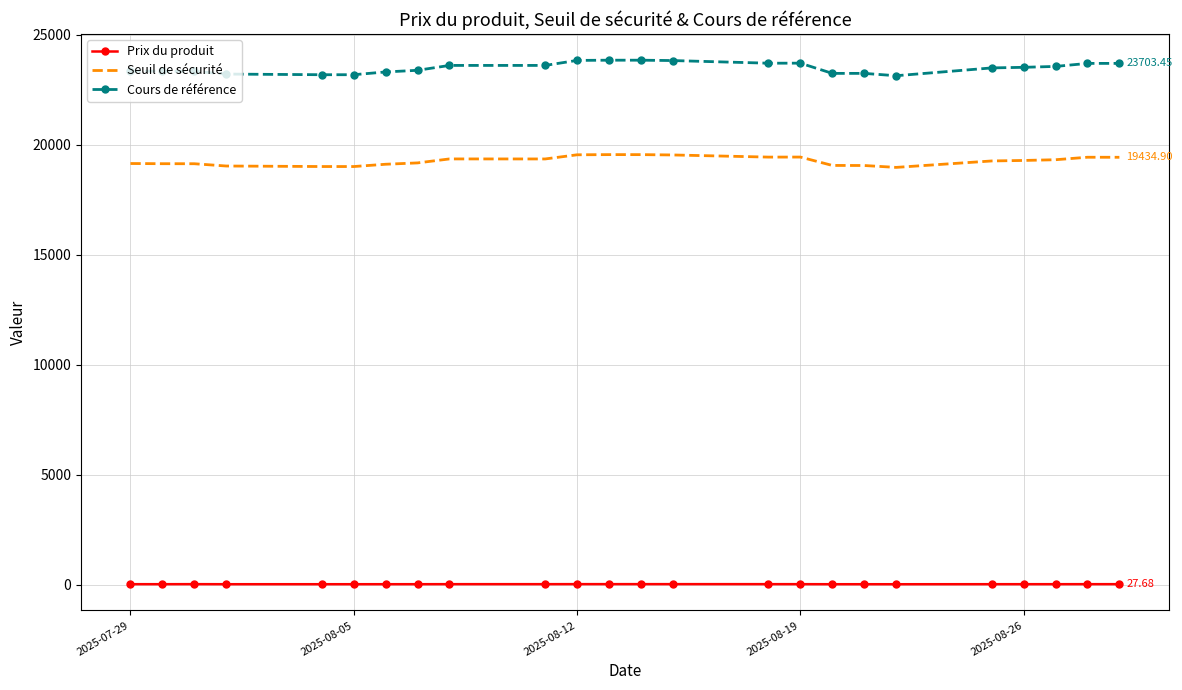

True or false: Prix du produit and Seuil de sécurité cross at least once.

False